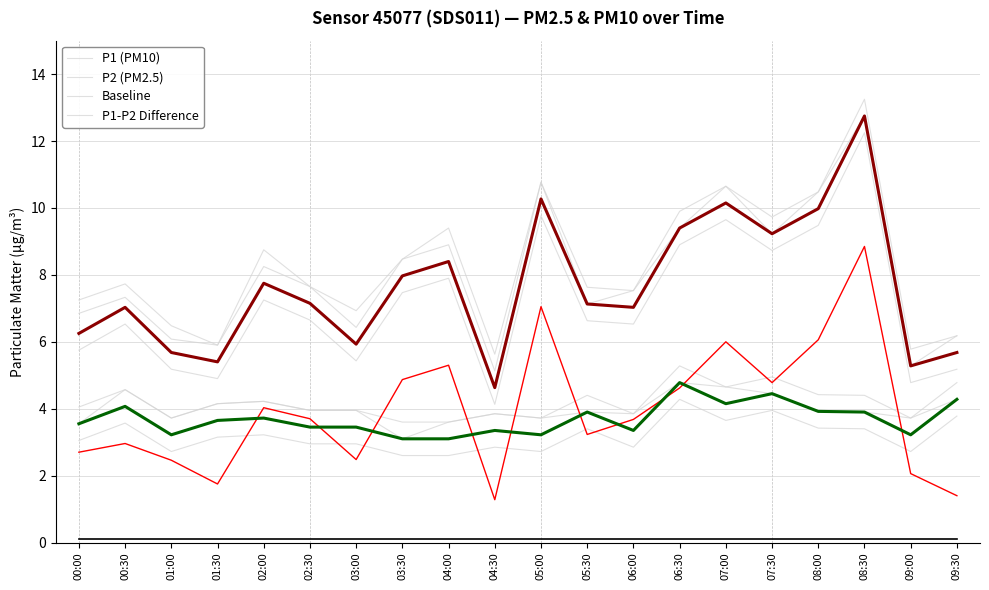

What is the sum of all P2 (PM2.5) values?

73.8